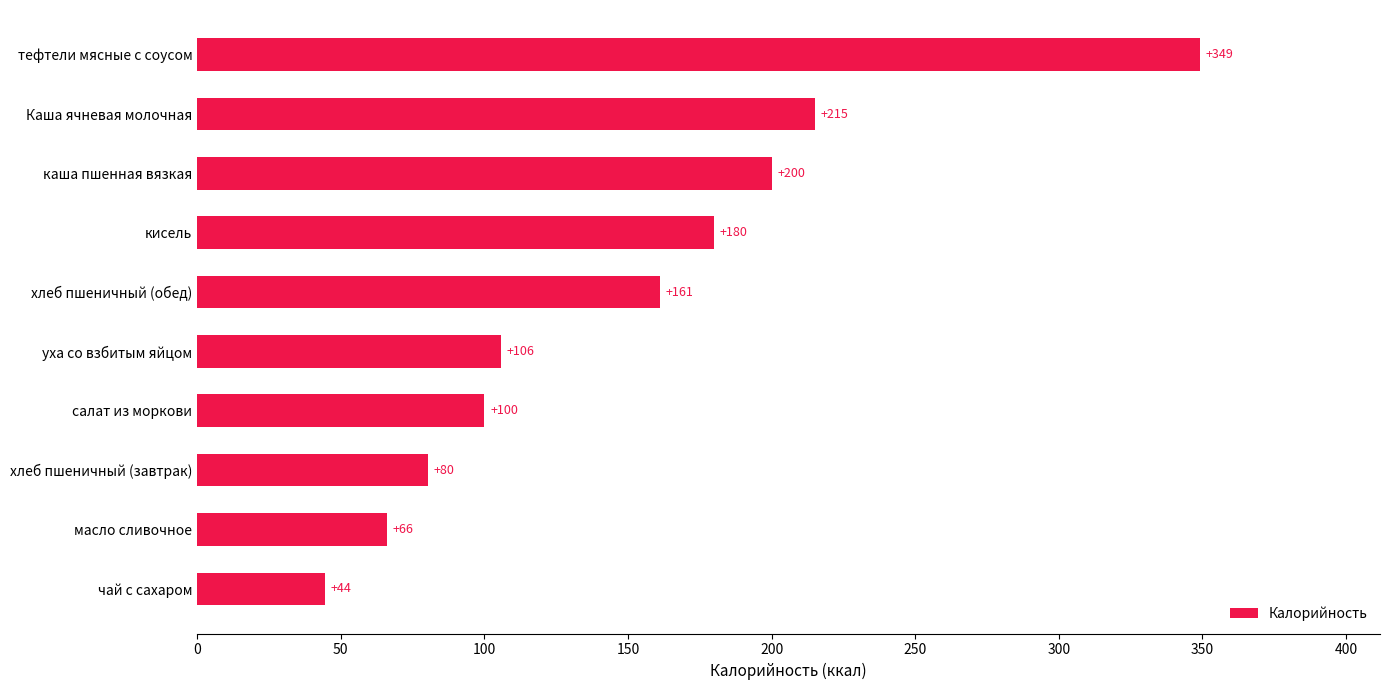

Between чай с сахаром and хлеб пшеничный (завтрак), which is larger?

хлеб пшеничный (завтрак)